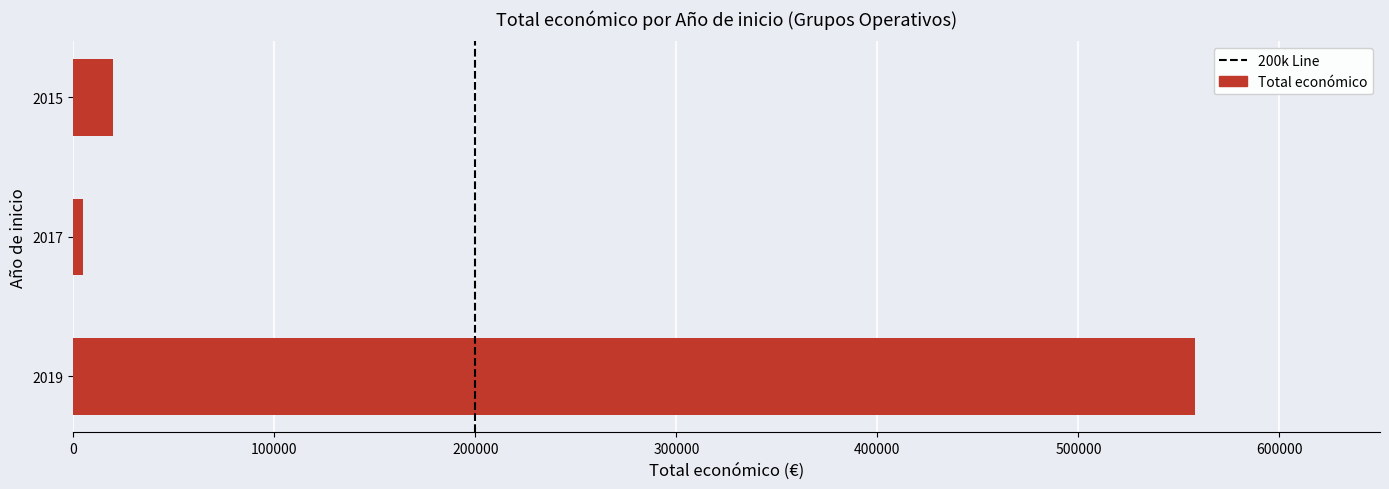

Between 2017 and 2015, which is larger?

2015